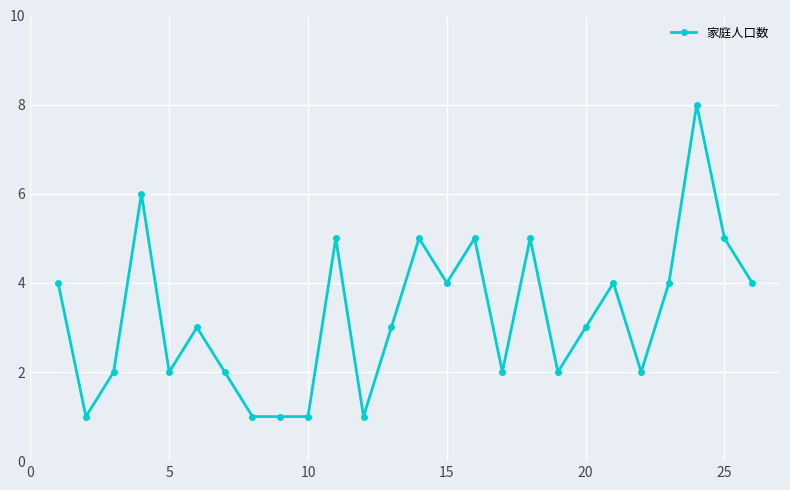

True or false: there are more than 1 points higher than both neighbors.

True